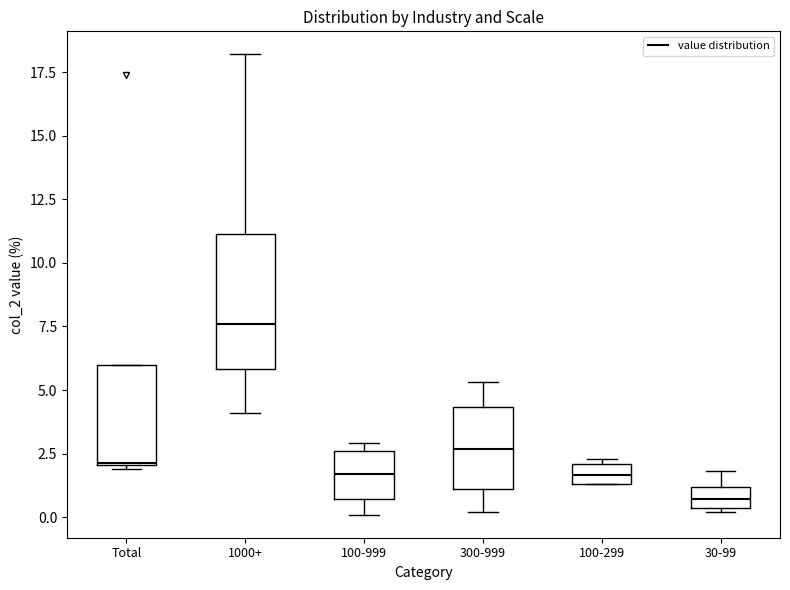

Reading left to right, transcribe this box plot: for each box, give where its median line is, the range the box spans, and where its two whiskers end, as read against the y-axis. The values are not printed on the chart, so give them approximately, as read against the axis.

Total: median 2.0, box 2.0 to 6.0, whiskers 2.0 to 6.0
1000+: median 7.5, box 6.0 to 11.0, whiskers 4.0 to 18.0
100-999: median 1.5, box 0.5 to 2.5, whiskers 0.0 to 3.0
300-999: median 2.5, box 1.0 to 4.5, whiskers 0.0 to 5.5
100-299: median 1.5 (inside the box), box 1.5 to 2.0, whiskers 1.5 to 2.5
30-99: median 0.5 (inside the box), box 0.5 to 1.0, whiskers 0.0 to 2.0